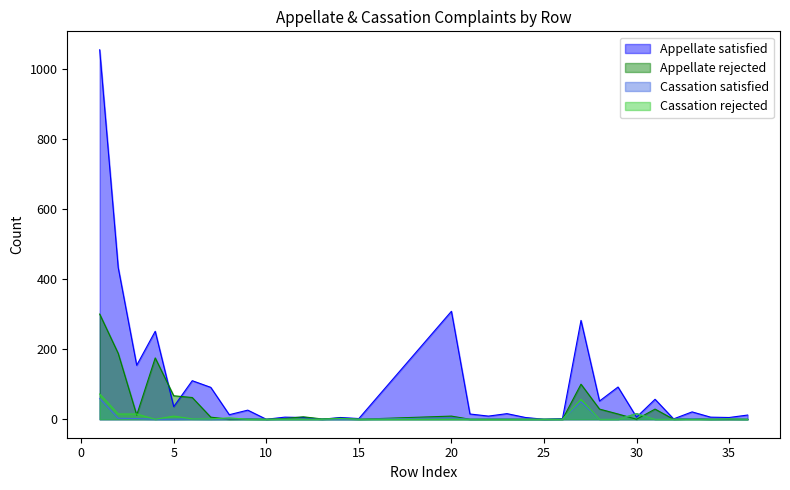

Where is Cassation satisfied nearest to the value 29?

30